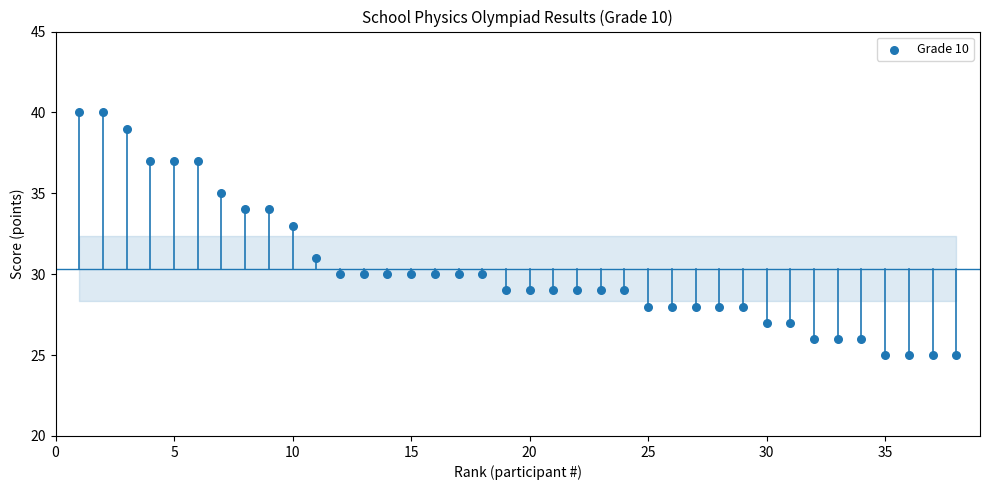

What is the range of Y values (max minus min)?

15